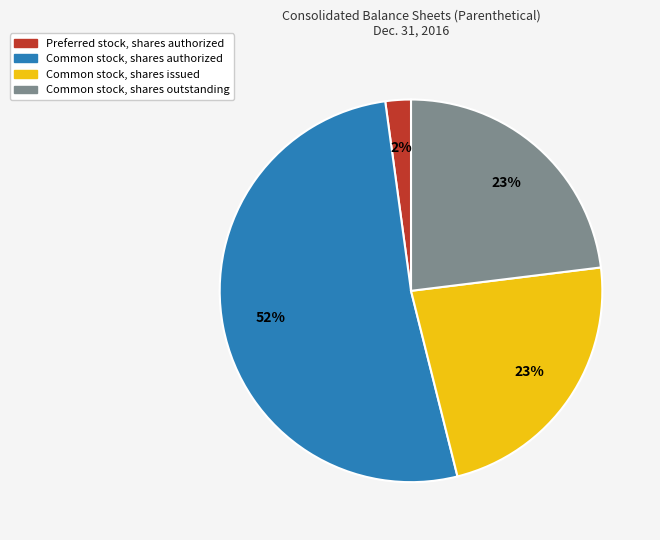

Which category has the biggest portion of the pie?

Common stock, shares authorized